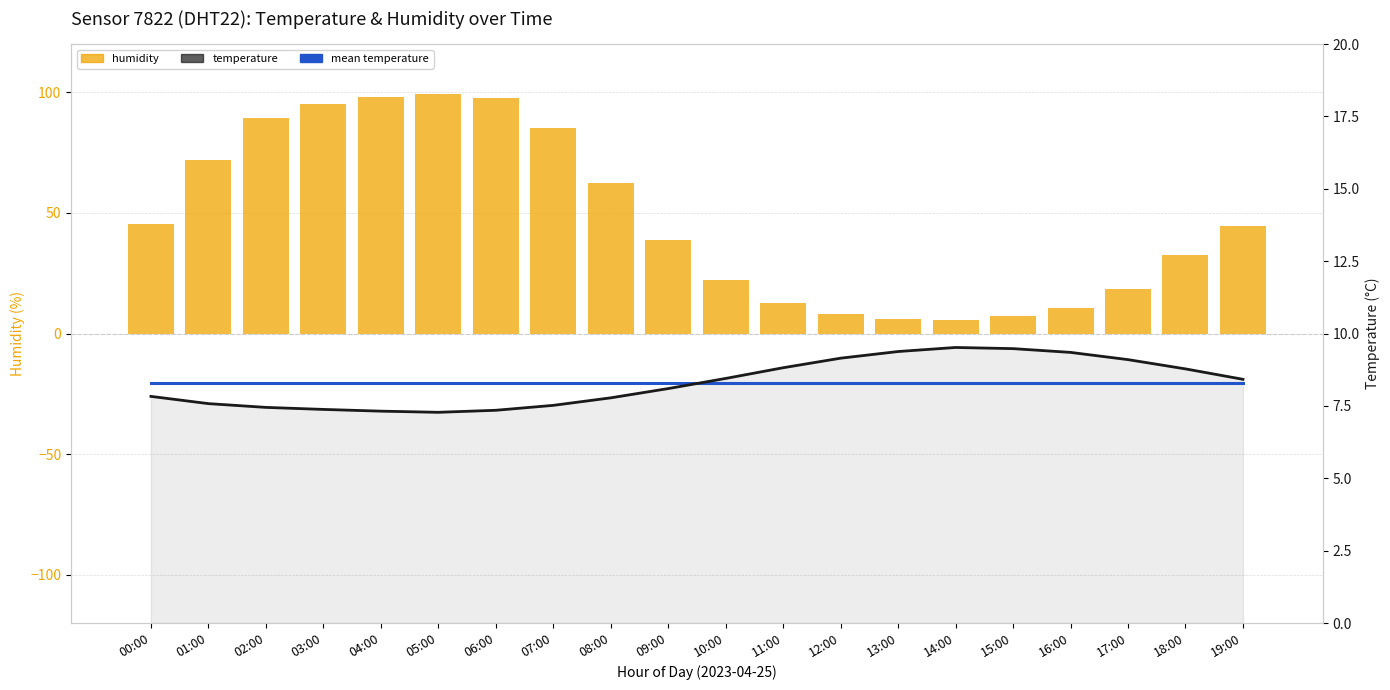

Is it true that mean temperature equals 8.3 at 10:00?

True